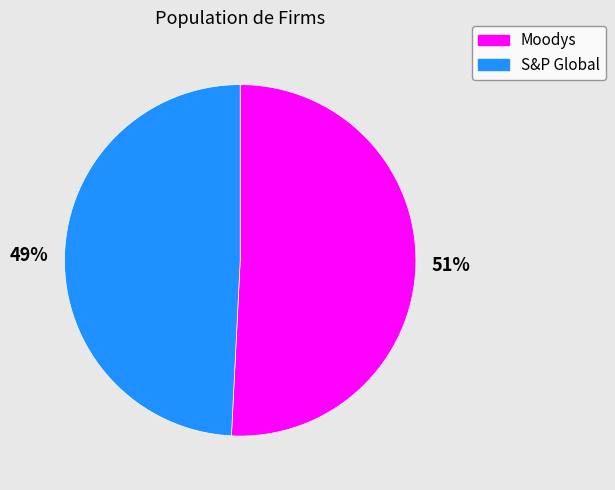

Approximately how many times larger is the value at Moodys compared to S&P Global?

1.0